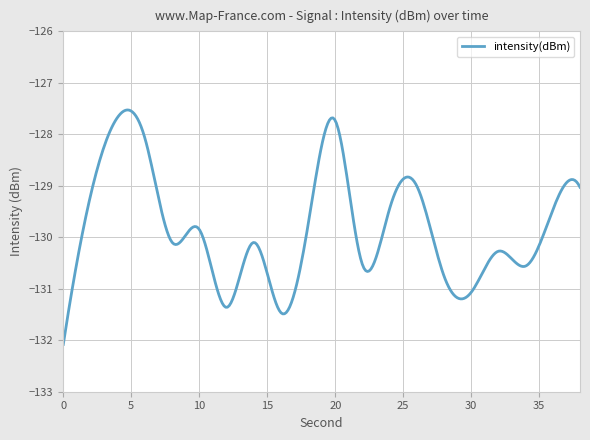

What is the difference between the maximum and minimum values?

4.6